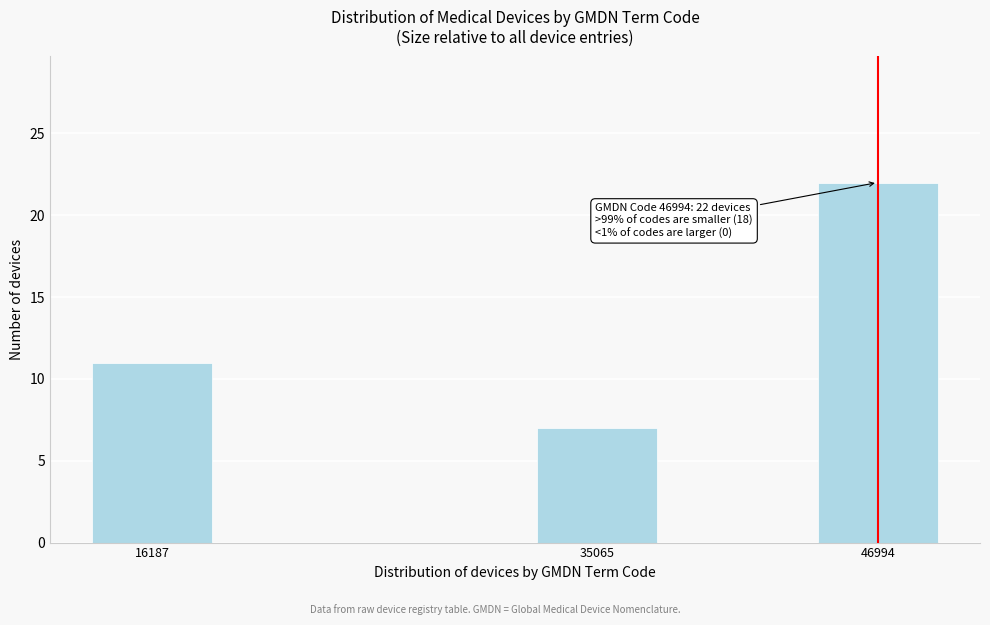

Reading left to right, extract all data points from this chart.

11	7	22